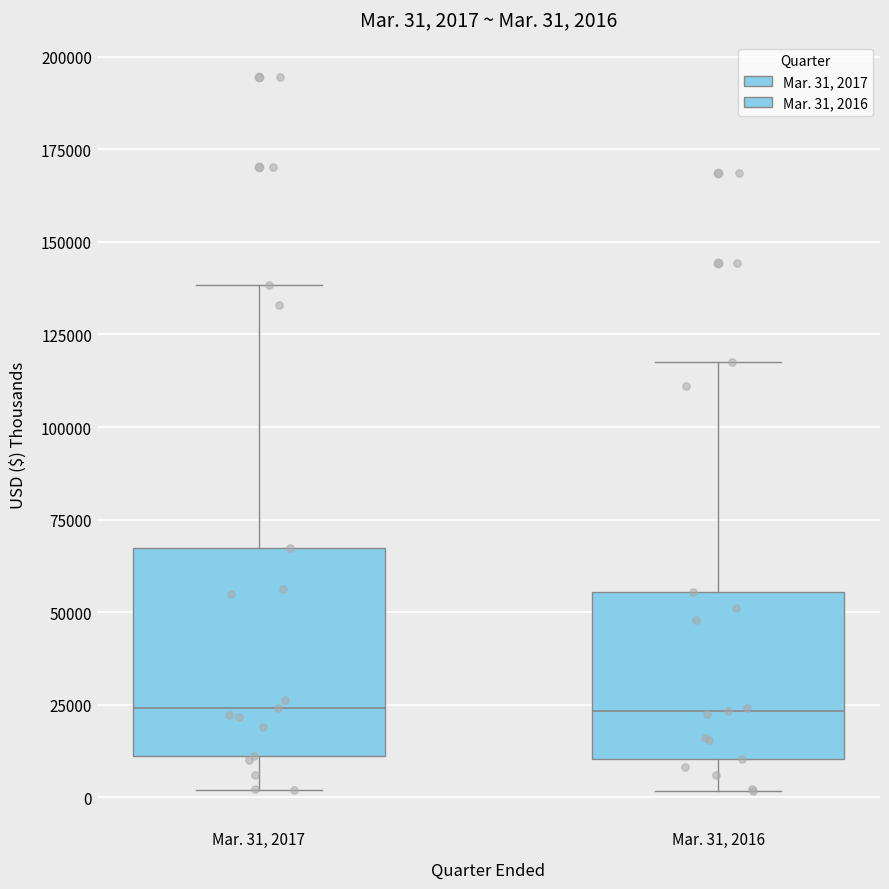

Comparing the boxes themselves (not the whiskers), which one is the tallest?

Mar. 31, 2017